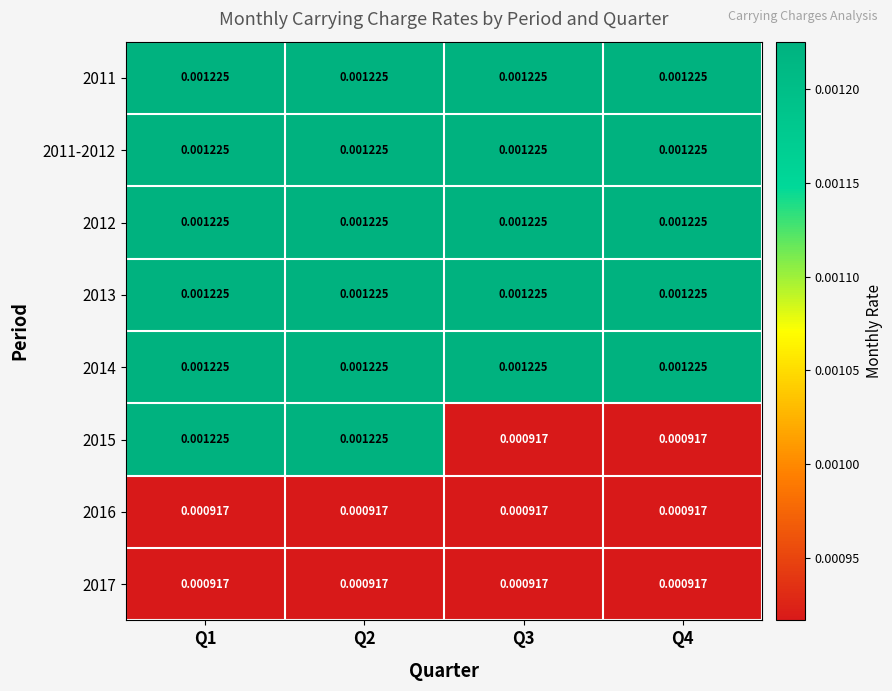

Is the value of 2011-2012 at Q3 greater than the value of 2016 at Q3?

Yes